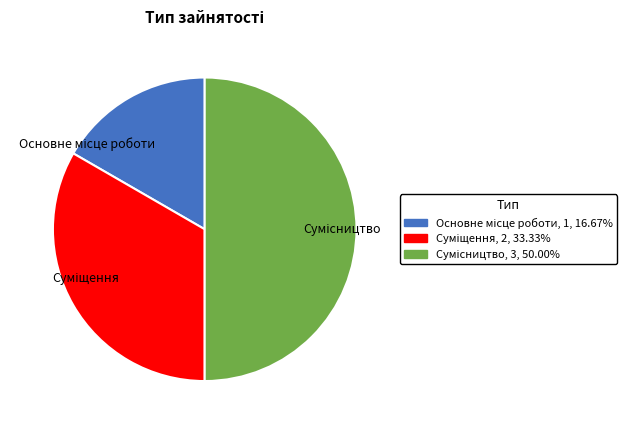

Which slice is the smallest?

Основне місце роботи